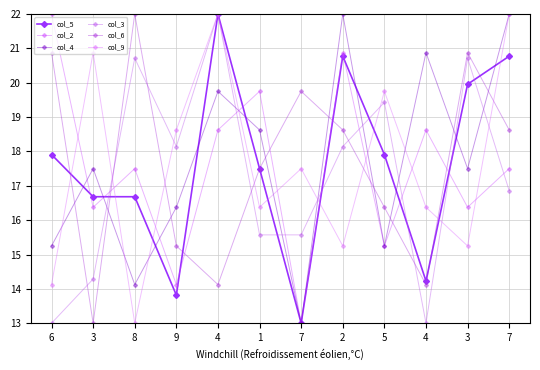

True or false: col_4 has a value of 32.5 at 2.

False